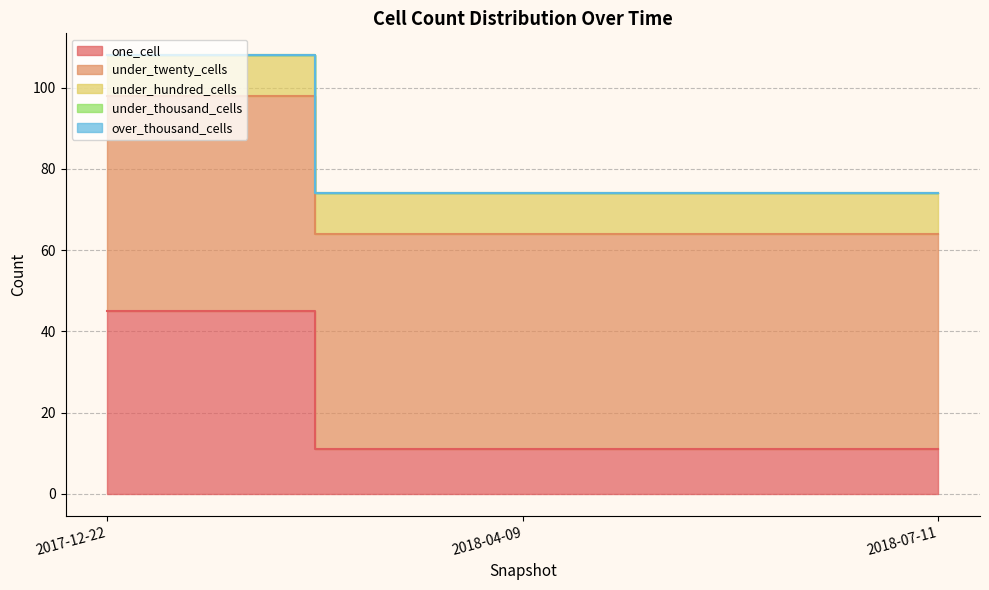

At which label does under_hundred_cells reach its minimum?

2017-12-22